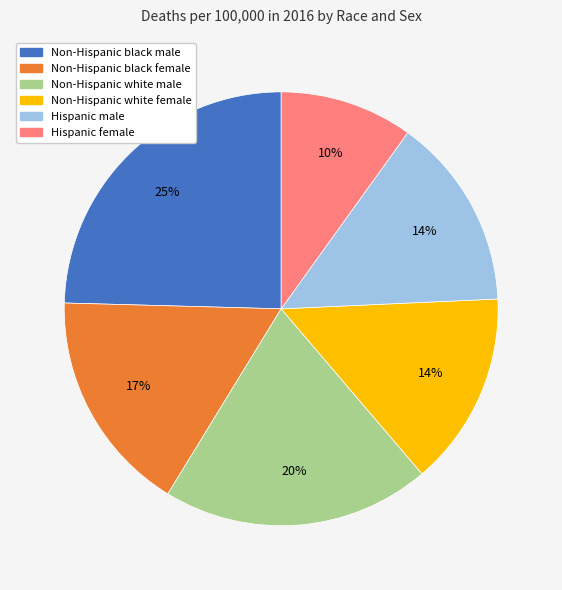

Is the sum of Hispanic male and Non-Hispanic white male greater than half?

No